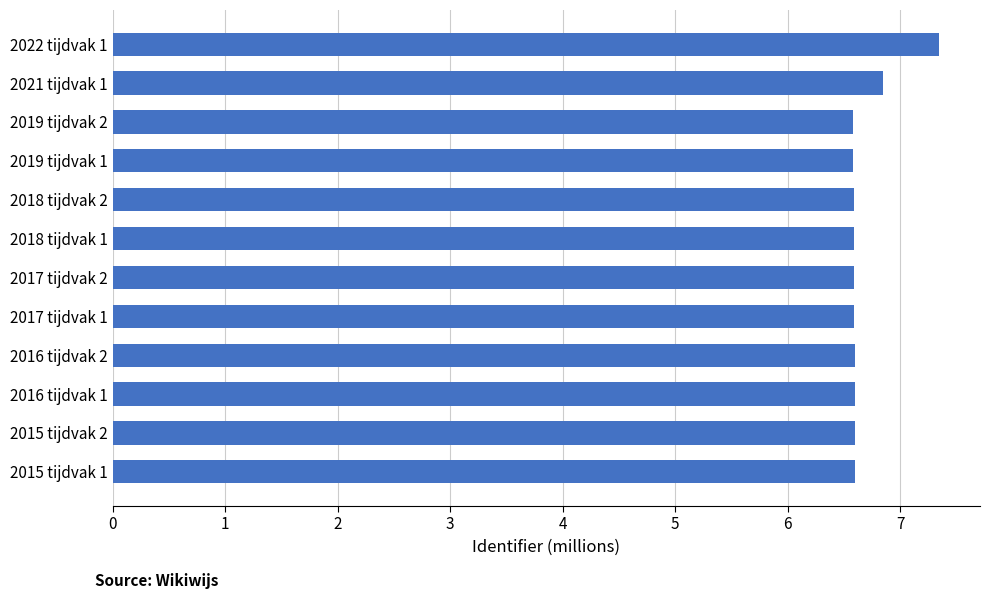

What is the sum of all values?

80.1